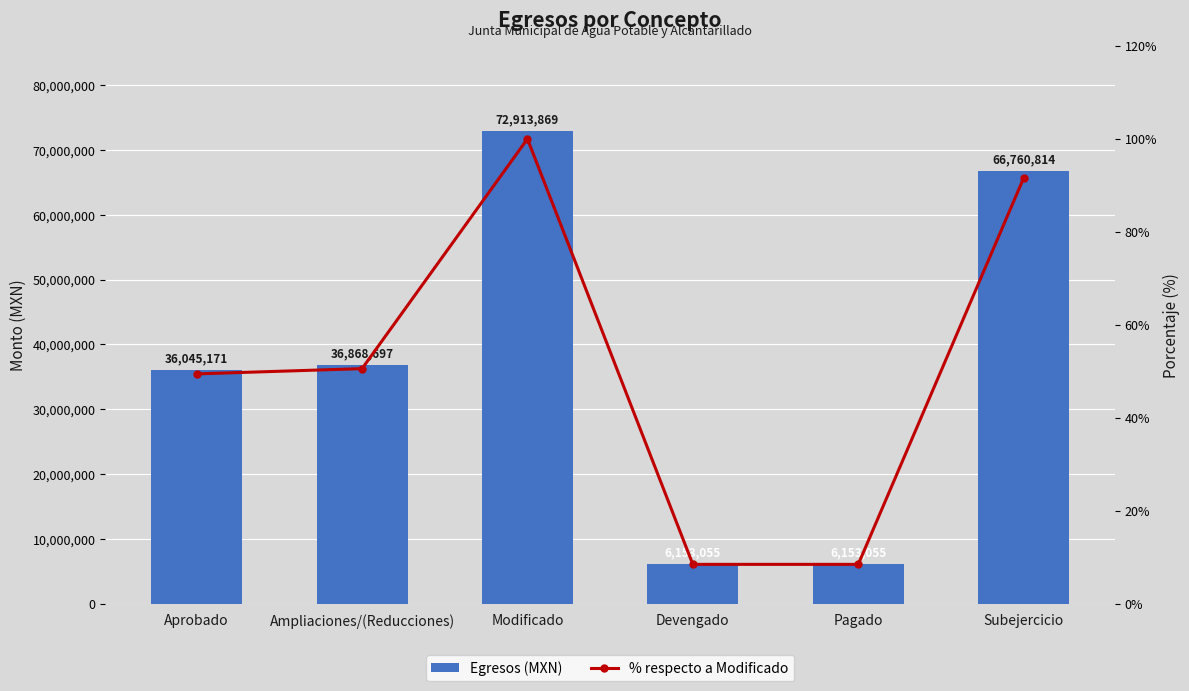

Which label corresponds to the smallest value in the chart?

Devengado